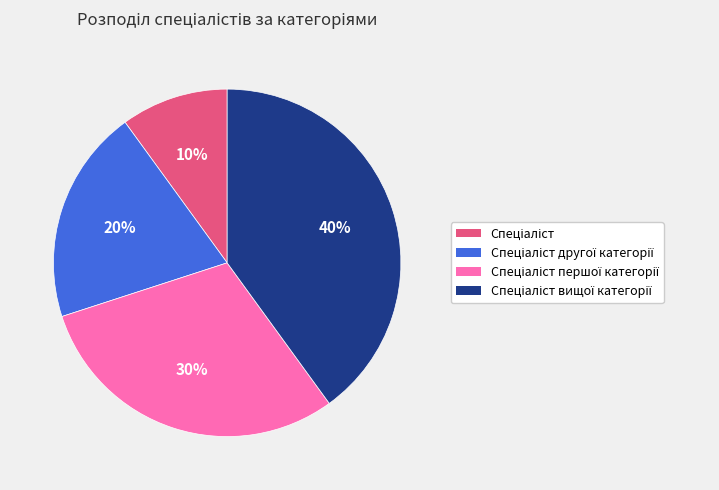

To the nearest percent, what is the average slice percentage?

25%